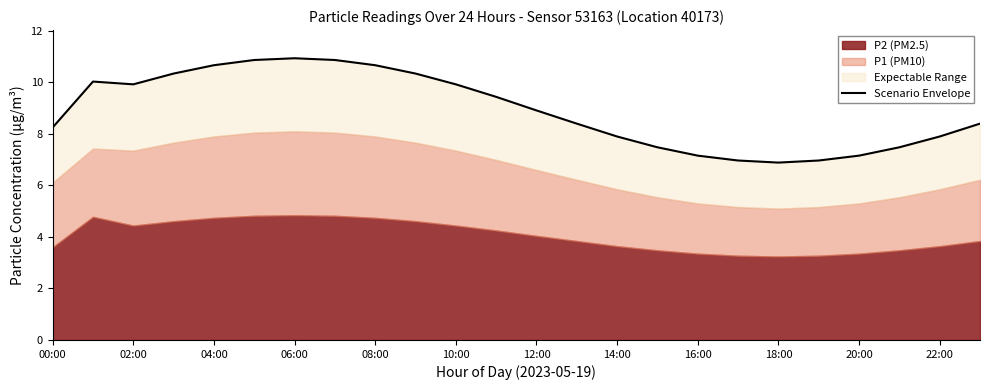

At which label does the data first exceed 8?

00:00